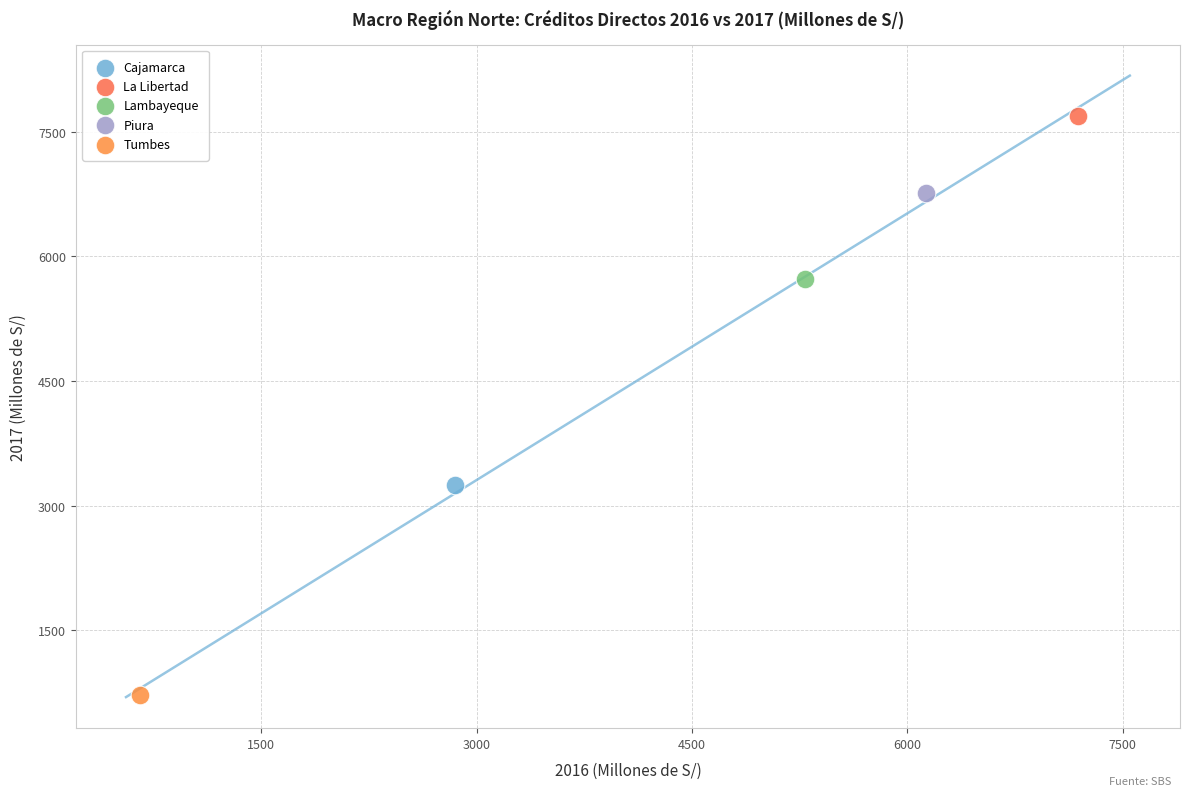

What are all the series names shown in the legend?

Cajamarca, La Libertad, Lambayeque, Piura, Tumbes